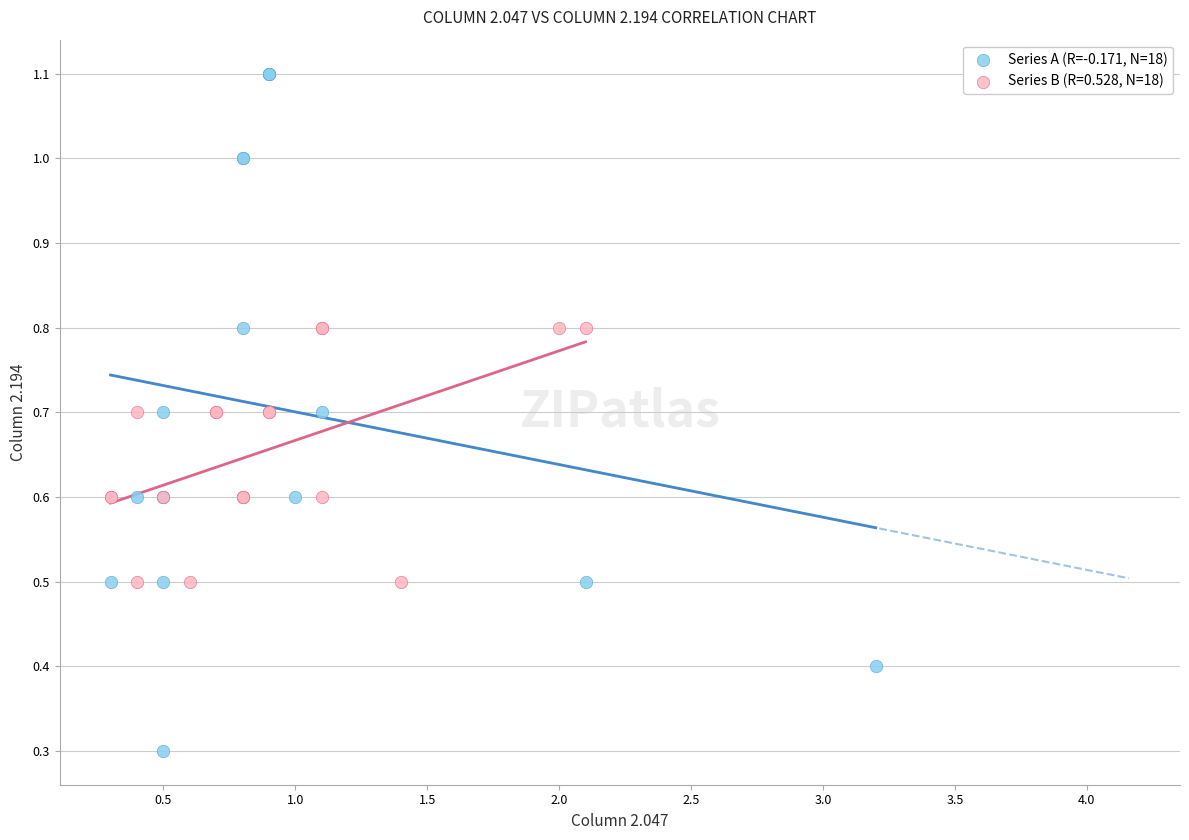

Which series contains the lowest Y value?

Series A (R=-0.171, N=18)